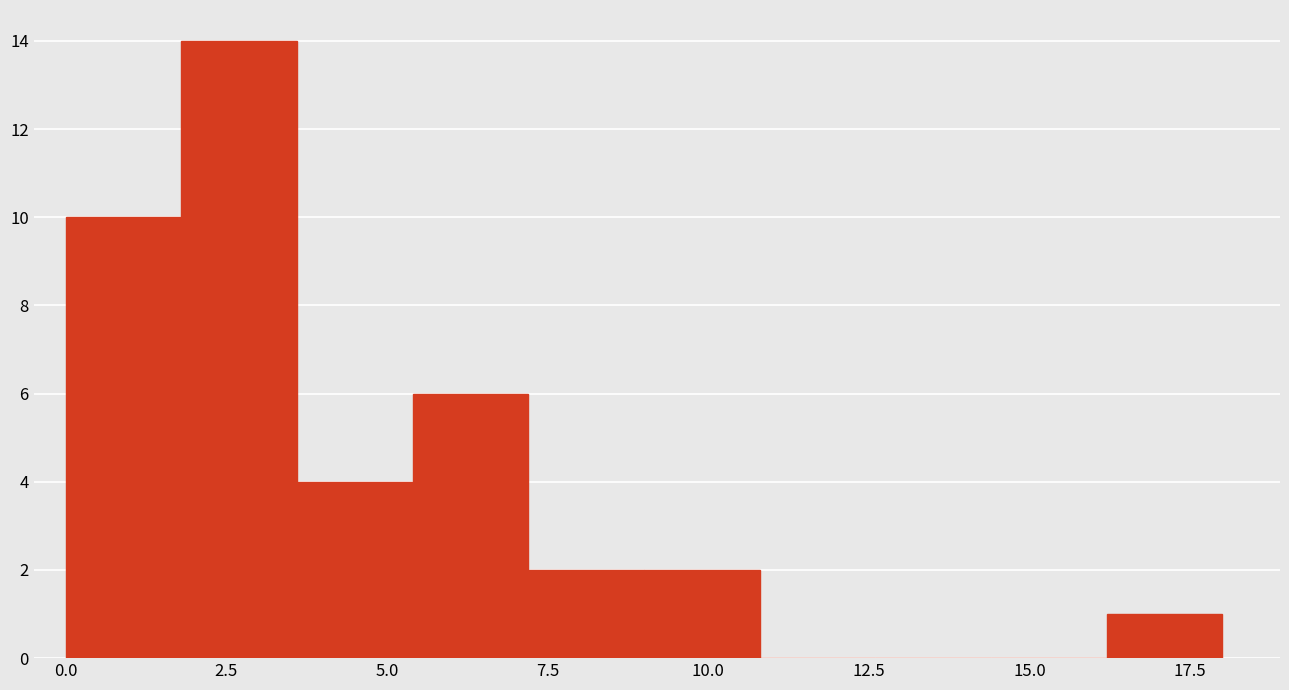

Read against the x-axis, roughly where is the centre of the tallest bar?

2.5